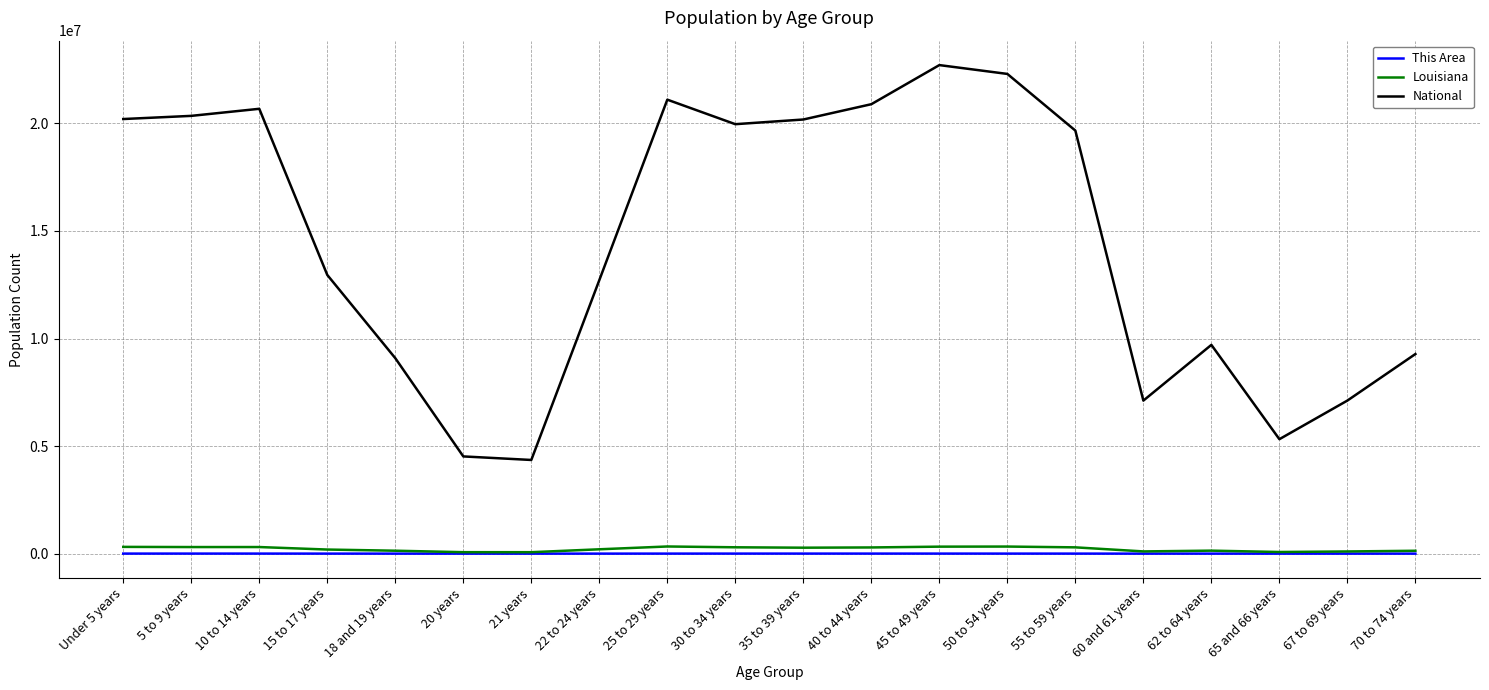

In This Area, how many points are higher than both neighbors (excluding endpoints)?

4